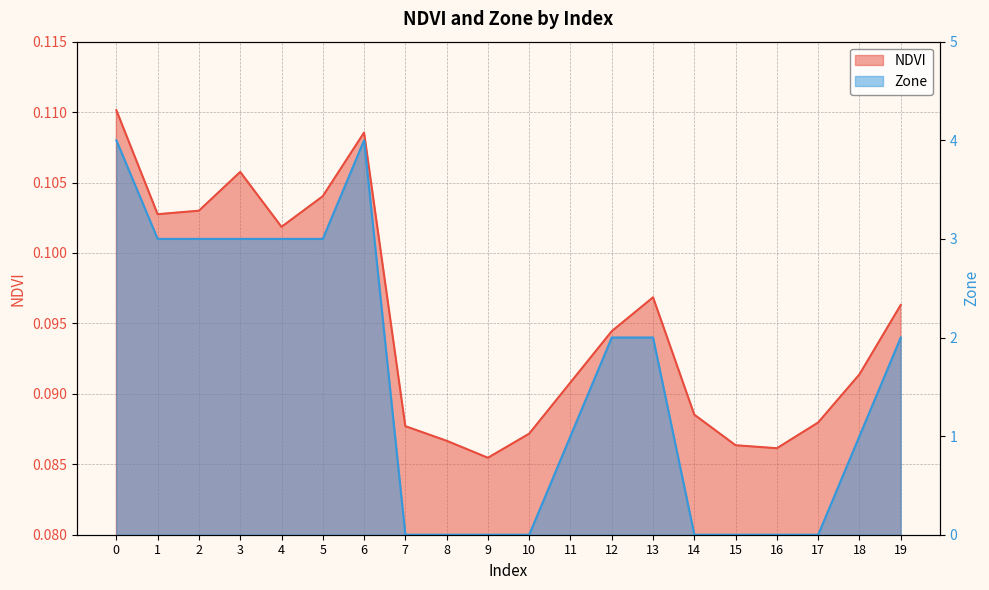

How many interior local peaks (higher than both neighbors) does the data have?

3